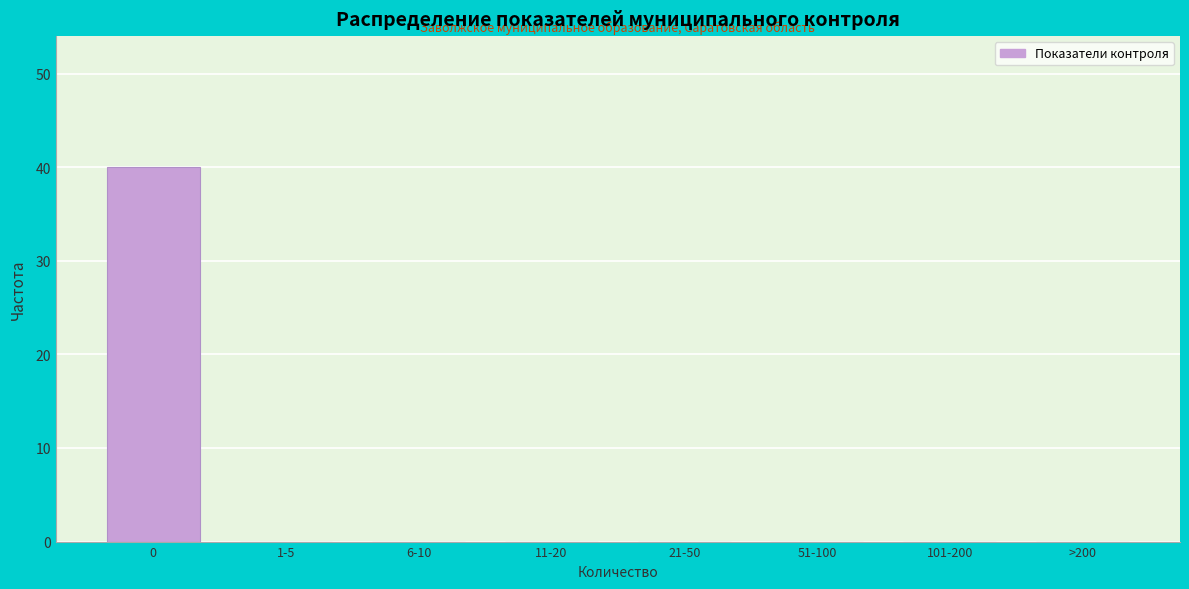

Reading left to right, transcribe all the data shown in this chart.

0=40	1-5=0	6-10=0	11-20=0	21-50=0	51-100=0	101-200=0	>200=0